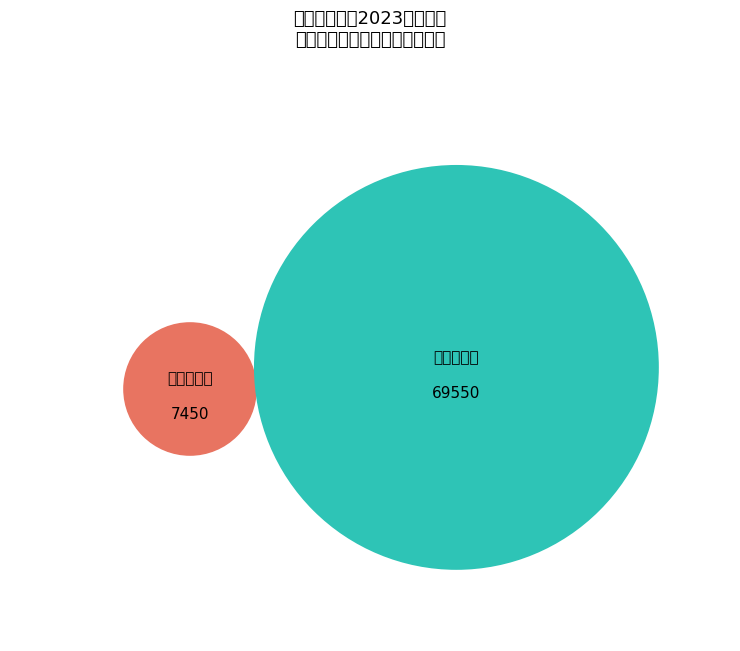

Which category has the smallest portion of the pie?

集成电路接口电路(MAX202EESE)